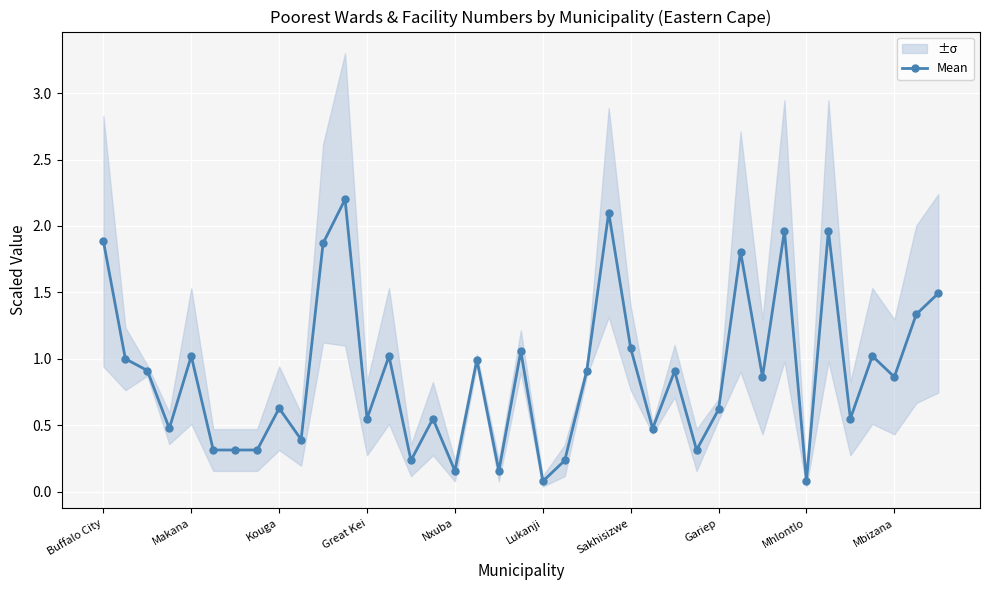

At which category does Mean reach its first local peak?

Makana